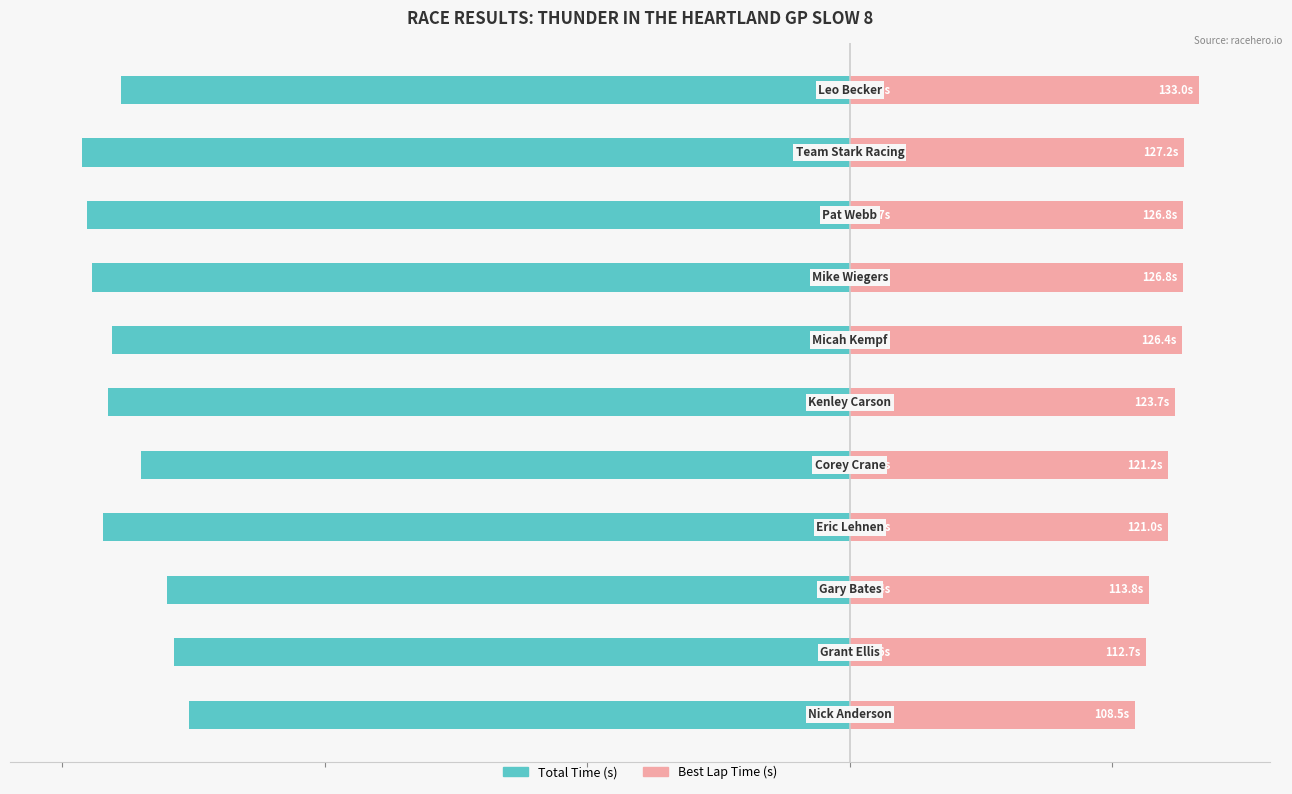

At how many categories does at least one series exceed -291?

11